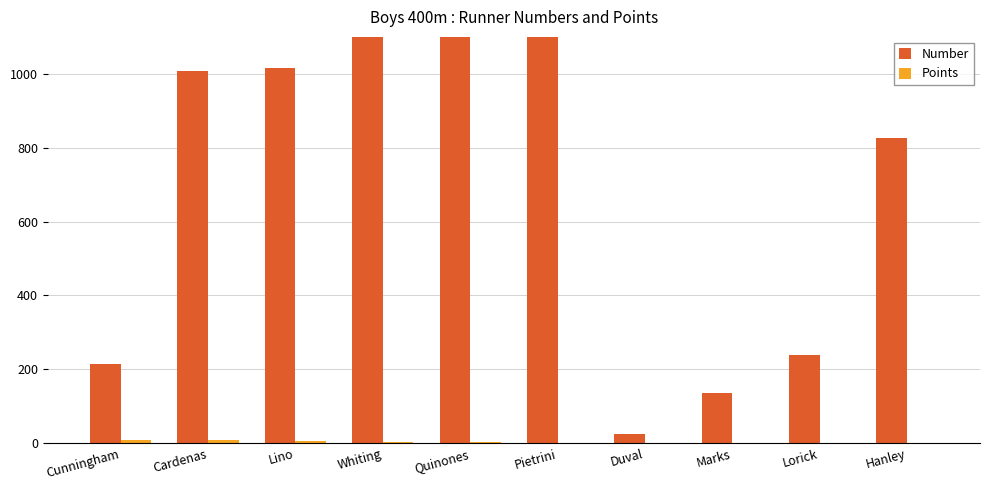

Reading right to left, list all the values displayed in this chart.

Number: 825	238	137	25	1421	4002	4030	1016	1007	214
Points: 0	0	0	0	1	2	4	6	8	10